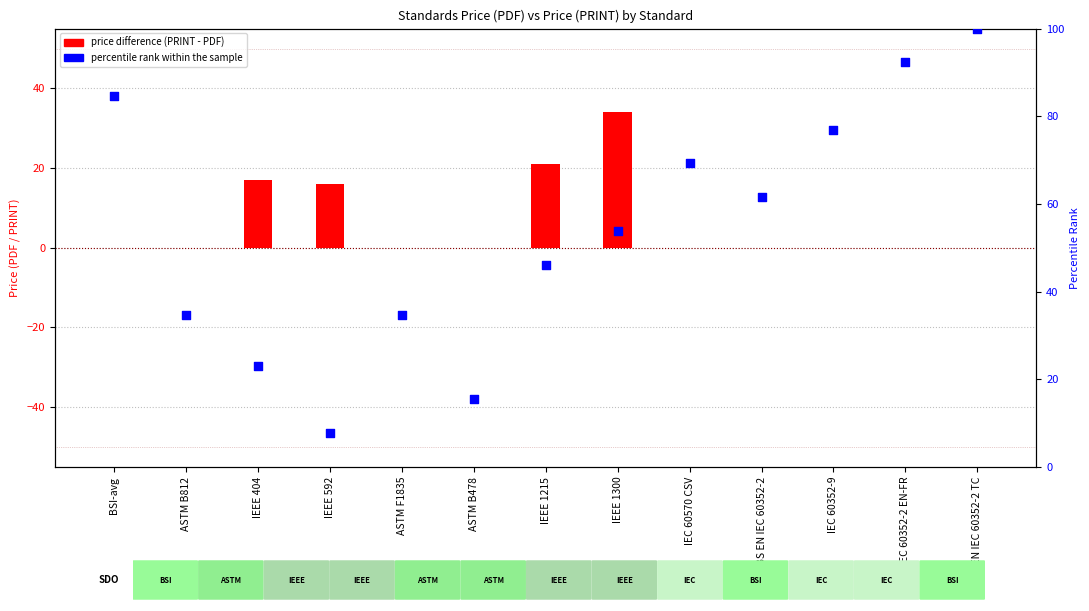

Which series contains the lowest Y value?

price difference (PRINT - PDF)